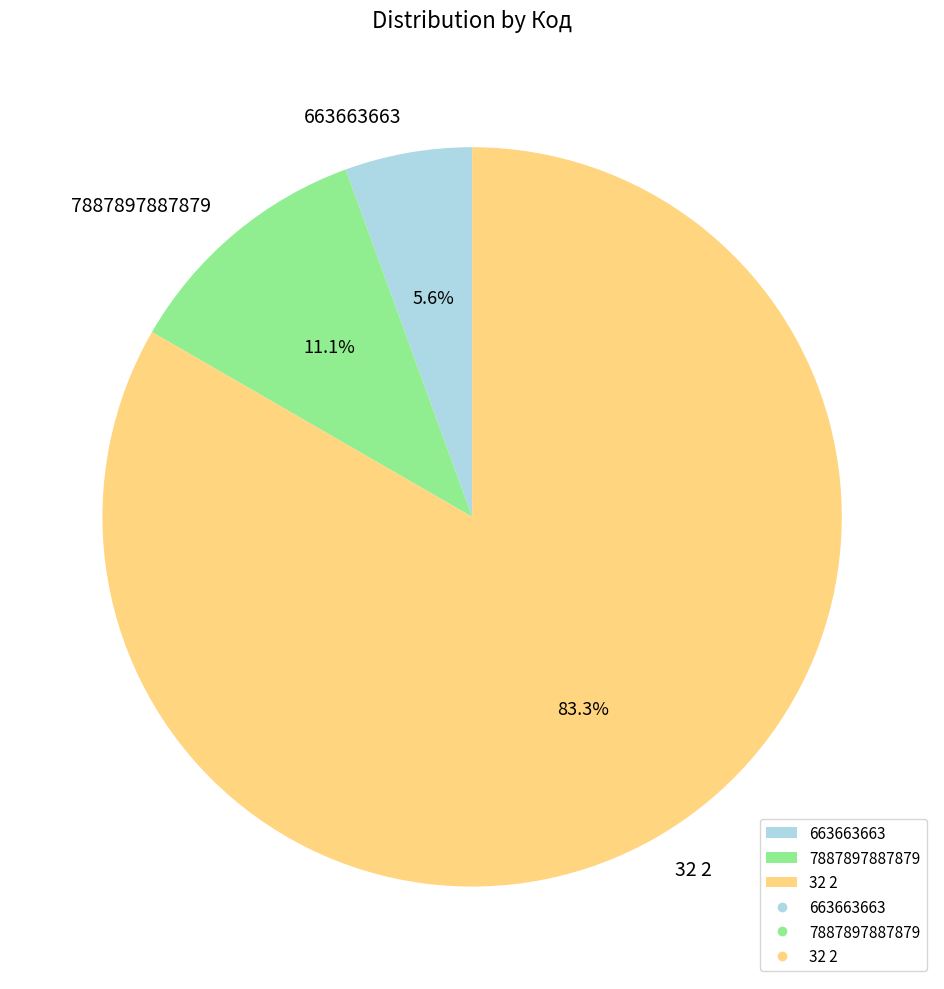

To the nearest percent, what is the difference between the largest and smallest slice percentages?

78%